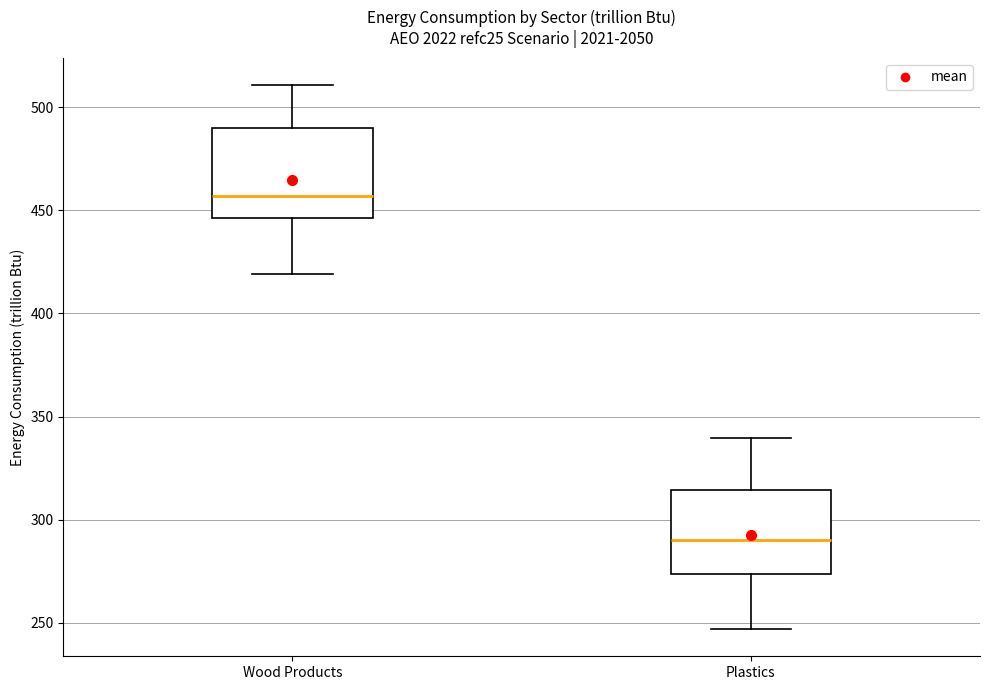

Which box has the lowest median line?

Plastics